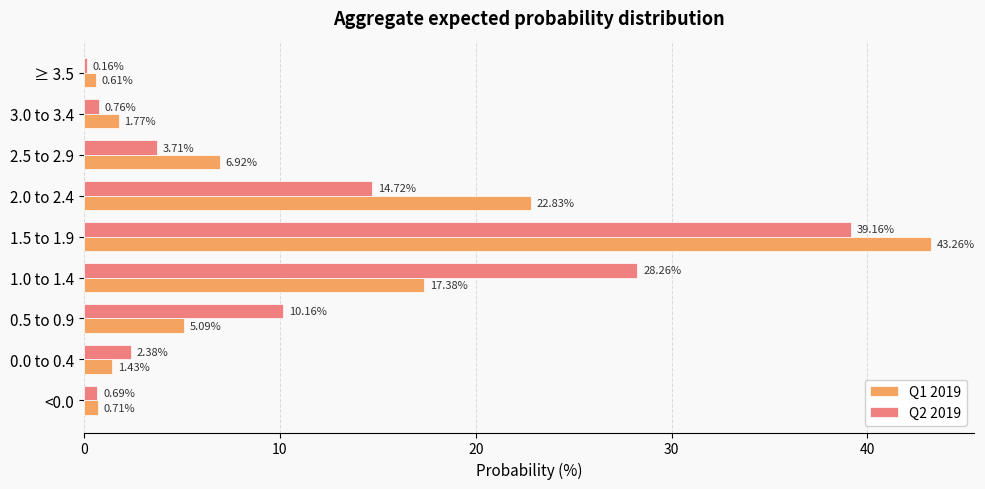

Which series has the largest range (max minus min)?

Q1 2019